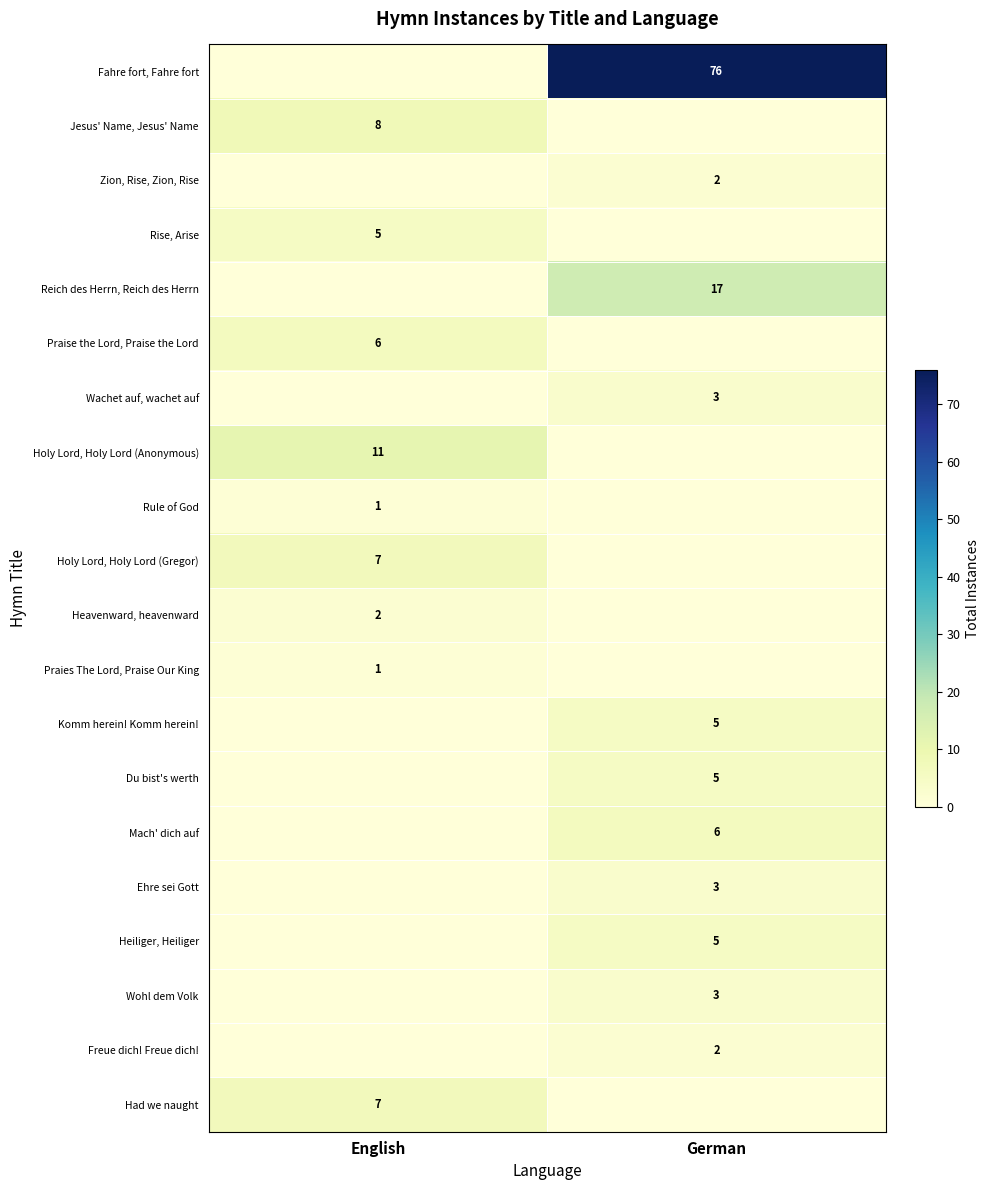

How many series are shown in this chart?

20